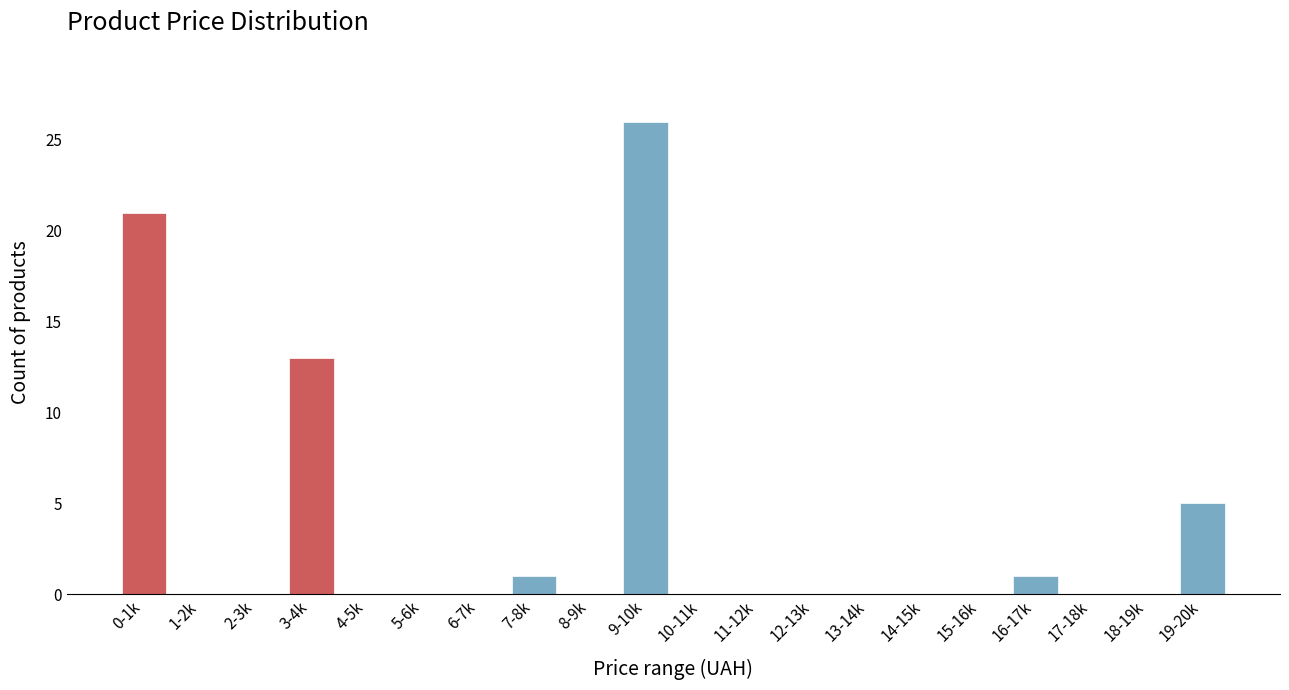

Reading left to right, list all the values displayed in this chart.

0-1k=21	1-2k=0	2-3k=0	3-4k=13	4-5k=0	5-6k=0	6-7k=0	7-8k=1	8-9k=0	9-10k=26	10-11k=0	11-12k=0	12-13k=0	13-14k=0	14-15k=0	15-16k=0	16-17k=1	17-18k=0	18-19k=0	19-20k=5